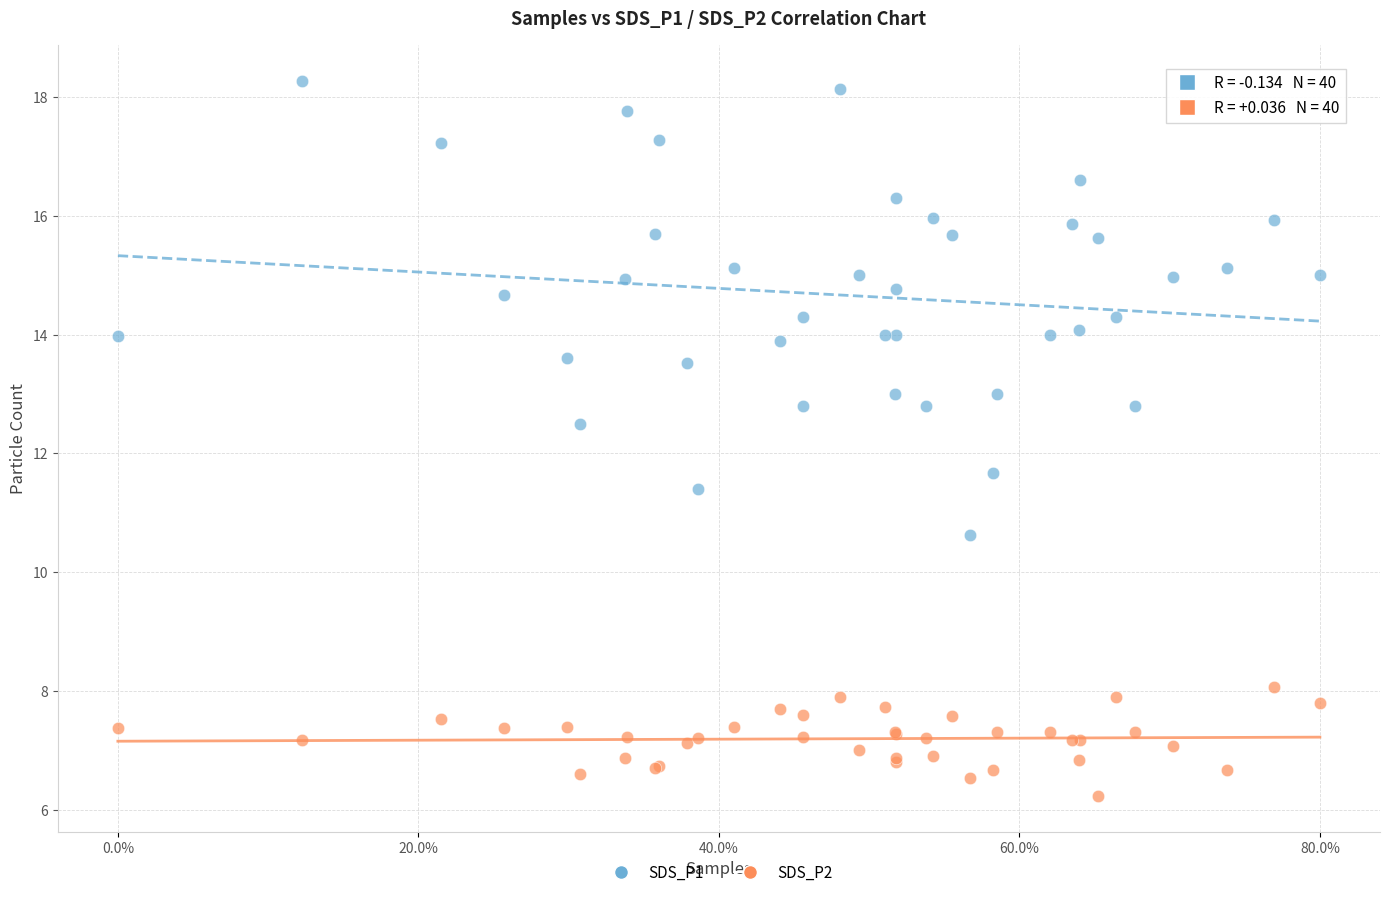

Which series contains the lowest Y value?

SDS_P2